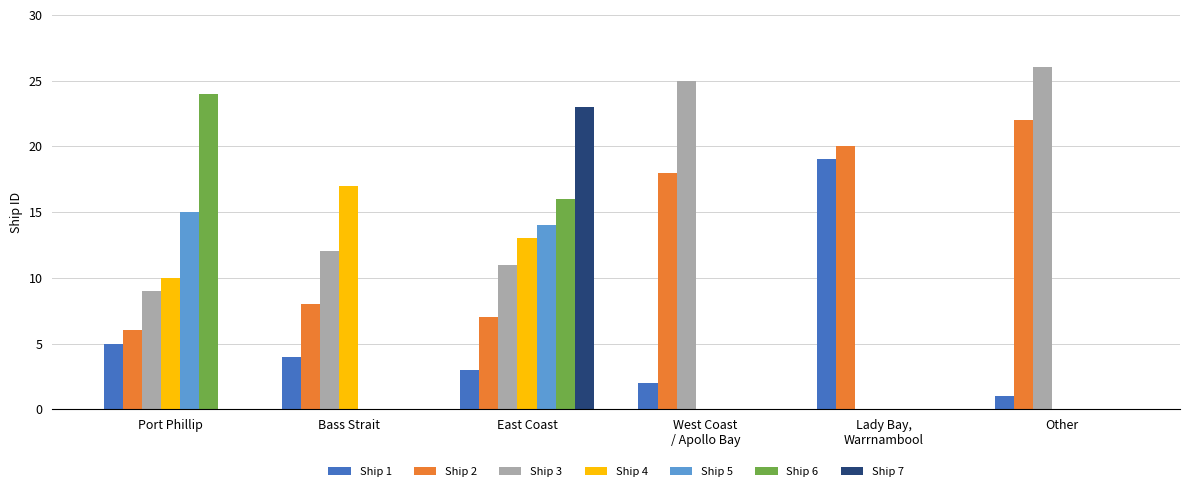

What is the greatest value displayed?

26